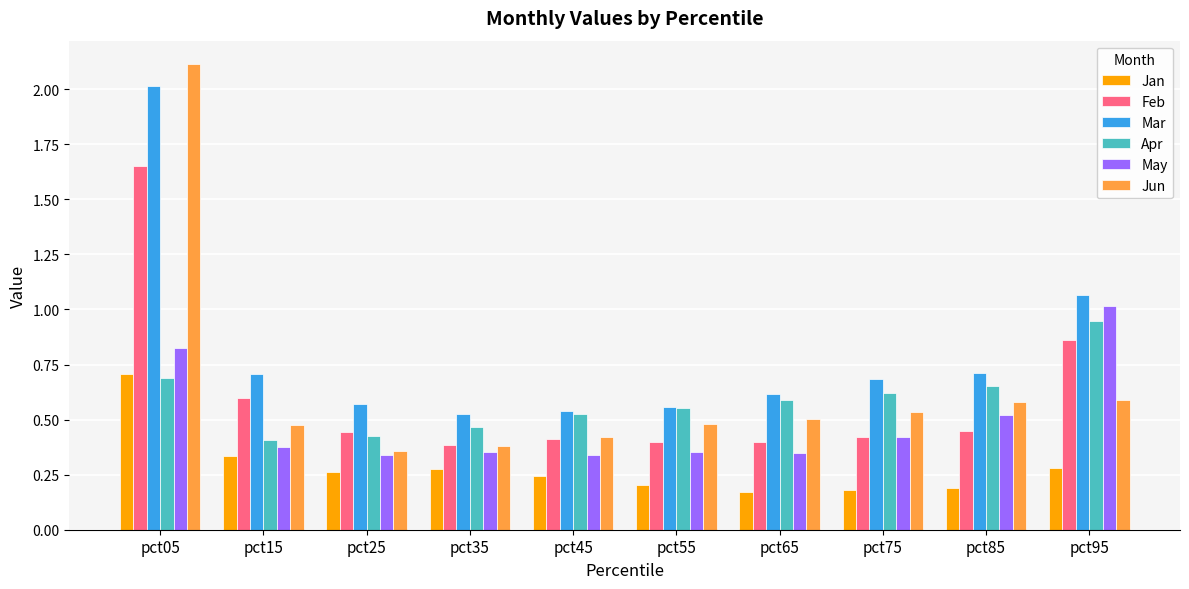

Count the number of categories in the chart.

10